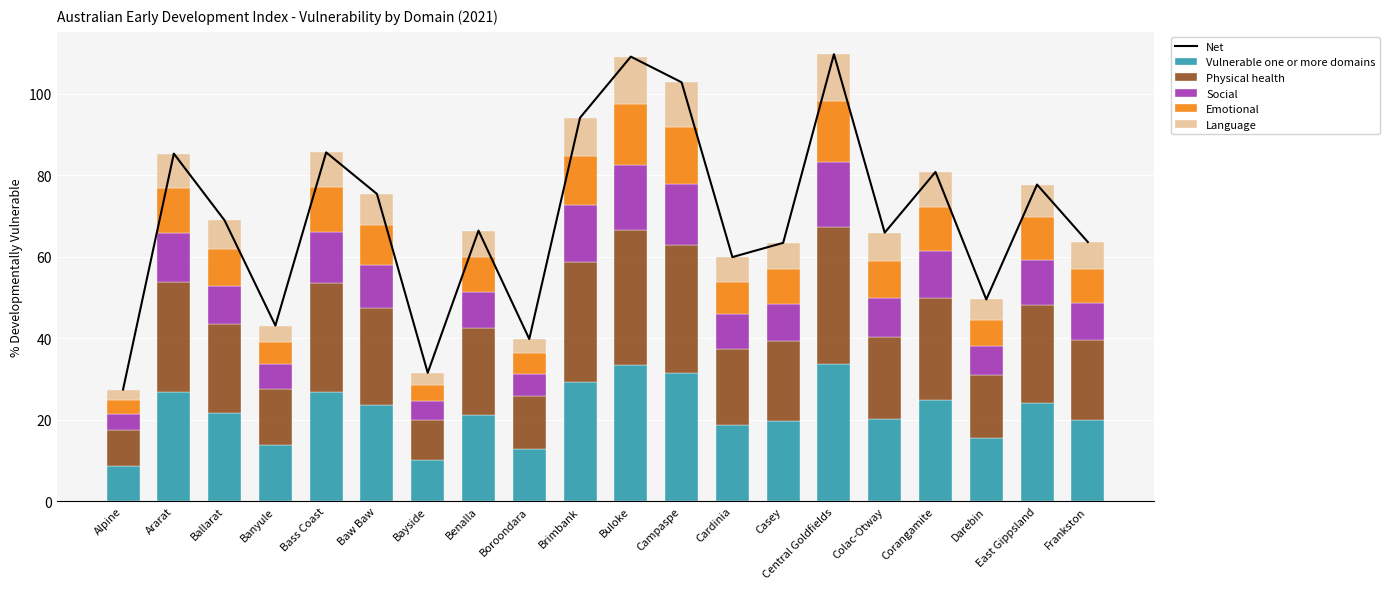

At which label is Language closest to 7?

Ballarat